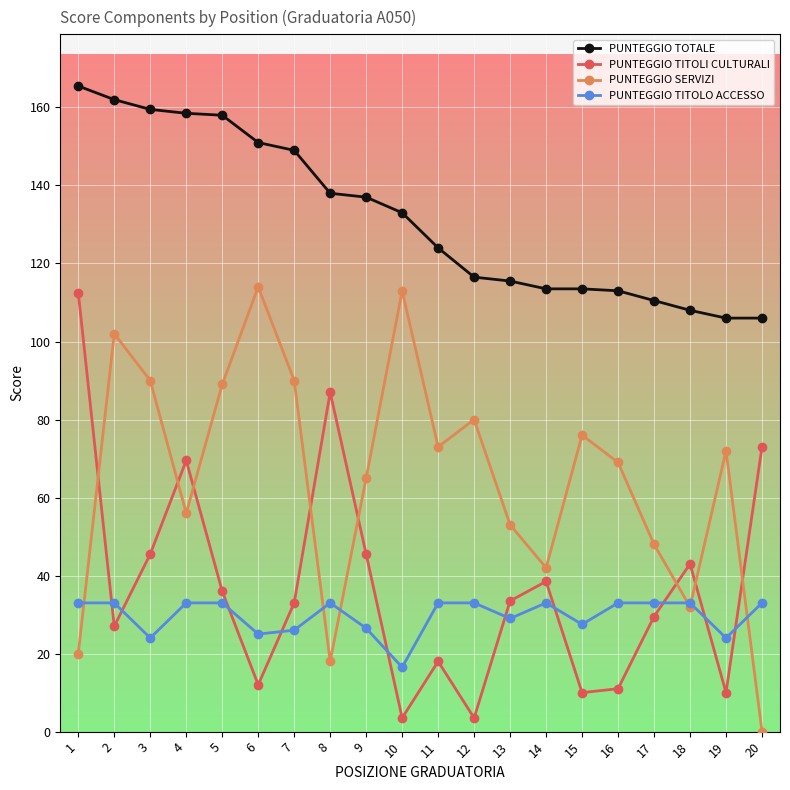

Which series changed the most between 11 and 20?

PUNTEGGIO SERVIZI